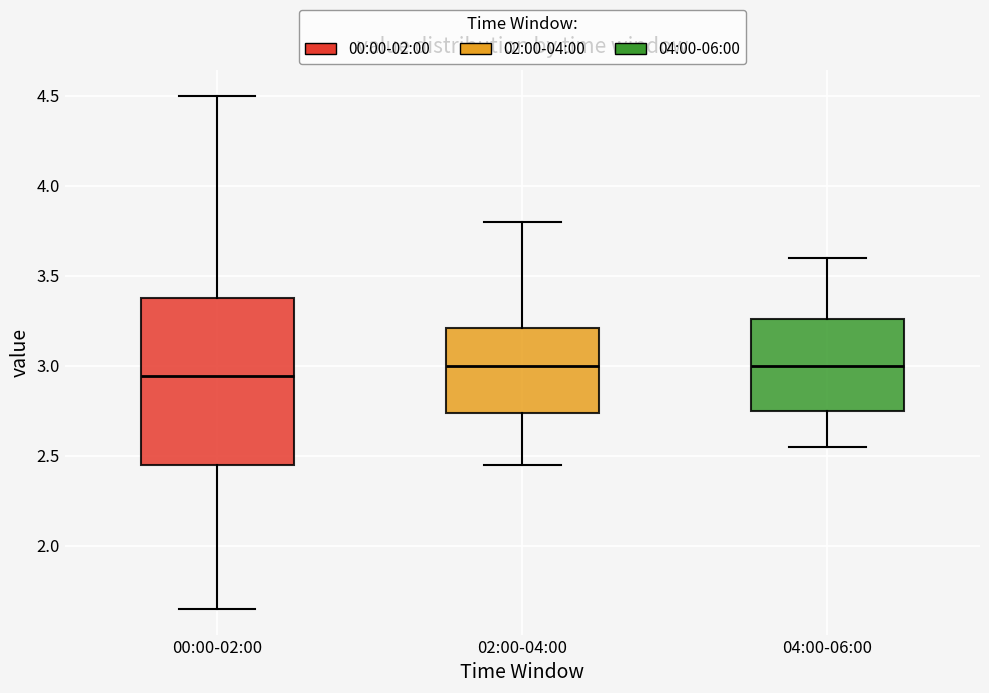

Where does the median line of the box for 04:00-06:00 sit on the y-axis? The values are not printed on the chart, so give them approximately, as read against the axis.

3.00